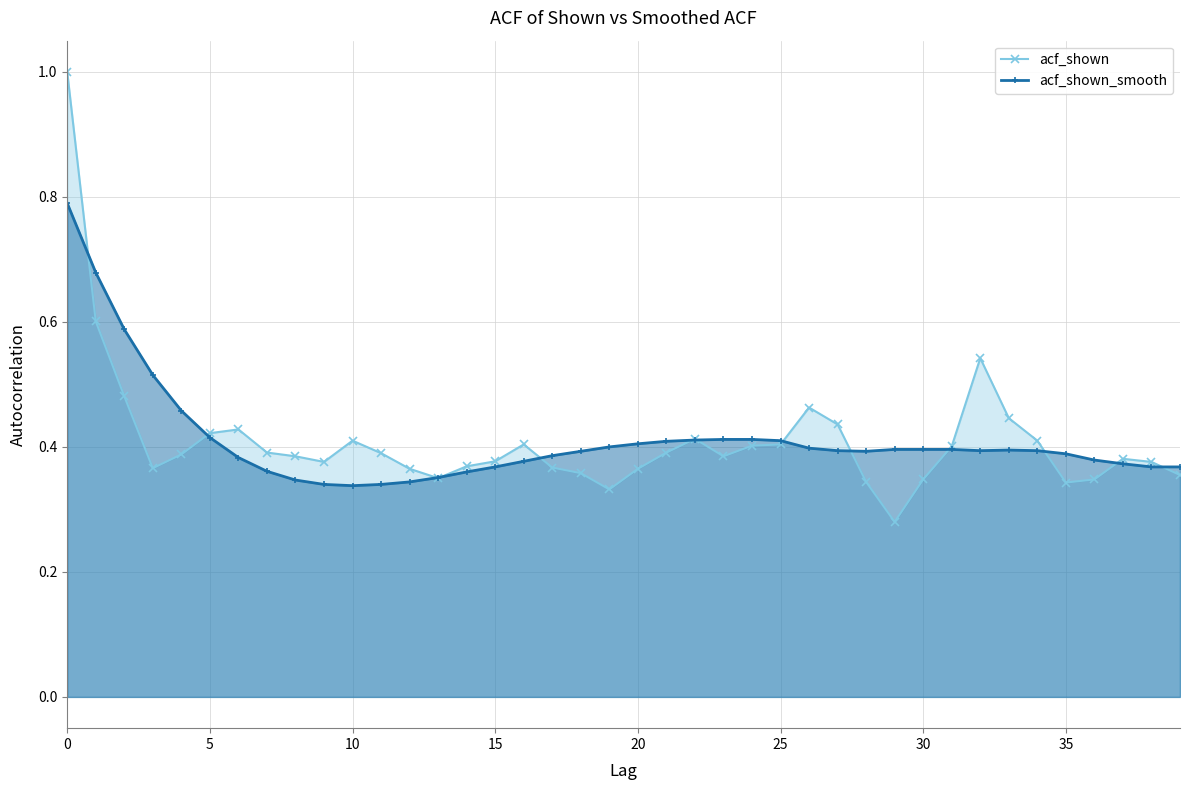

How many lines are shown in the chart?

2